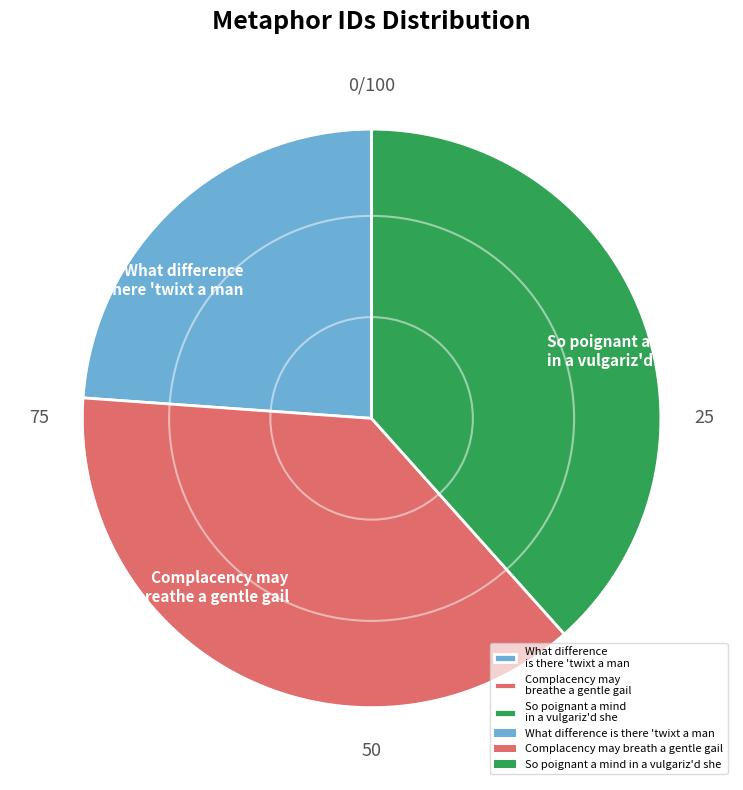

Does any single category account for the majority?

No